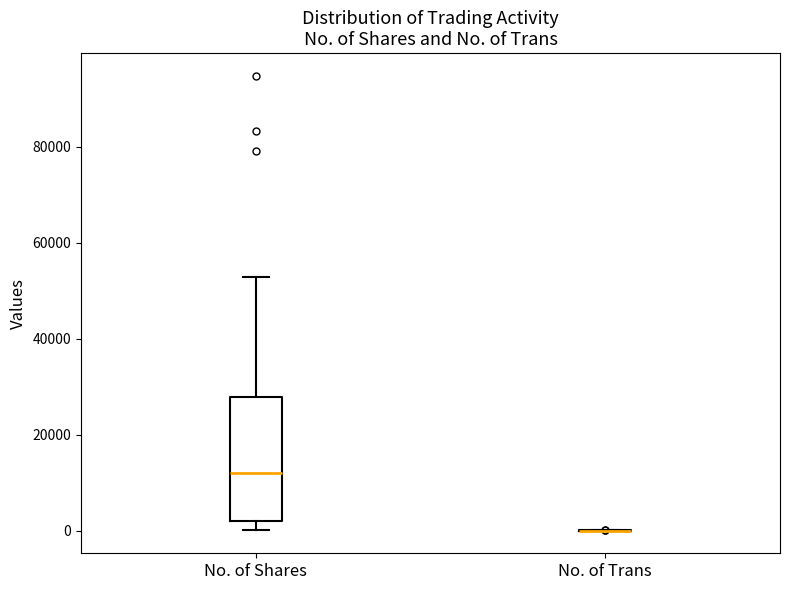

Comparing the boxes themselves (not the whiskers), which one is the tallest?

No. of Shares